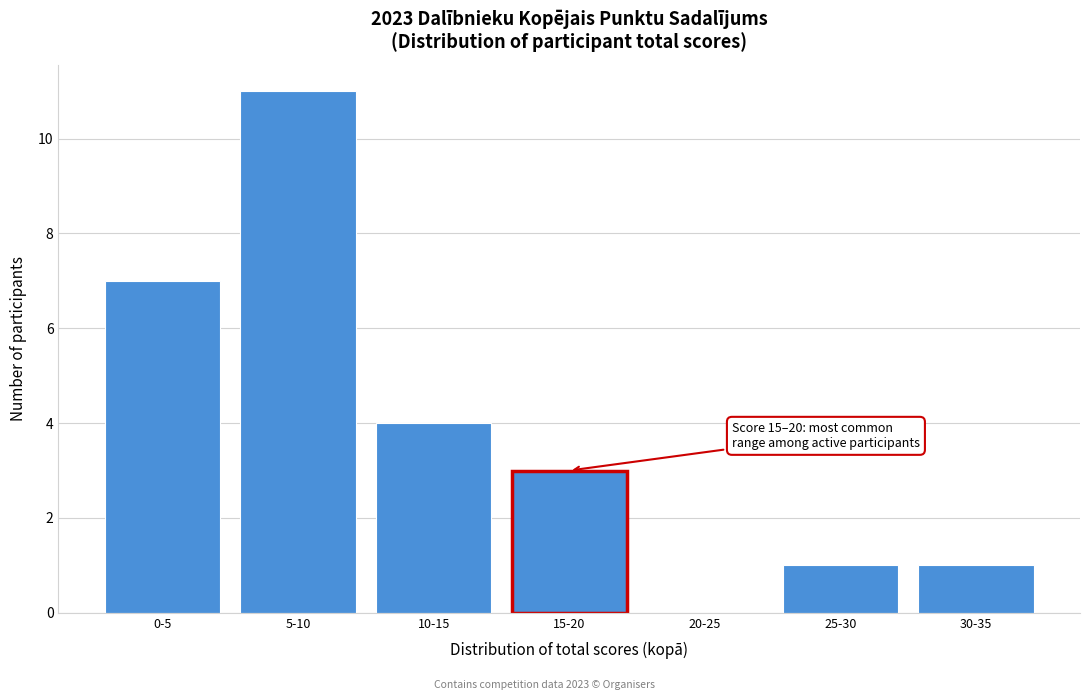

Reading right to left, extract all data points from this chart.

30-35=1	25-30=1	20-25=0	15-20=3	10-15=4	5-10=11	0-5=7